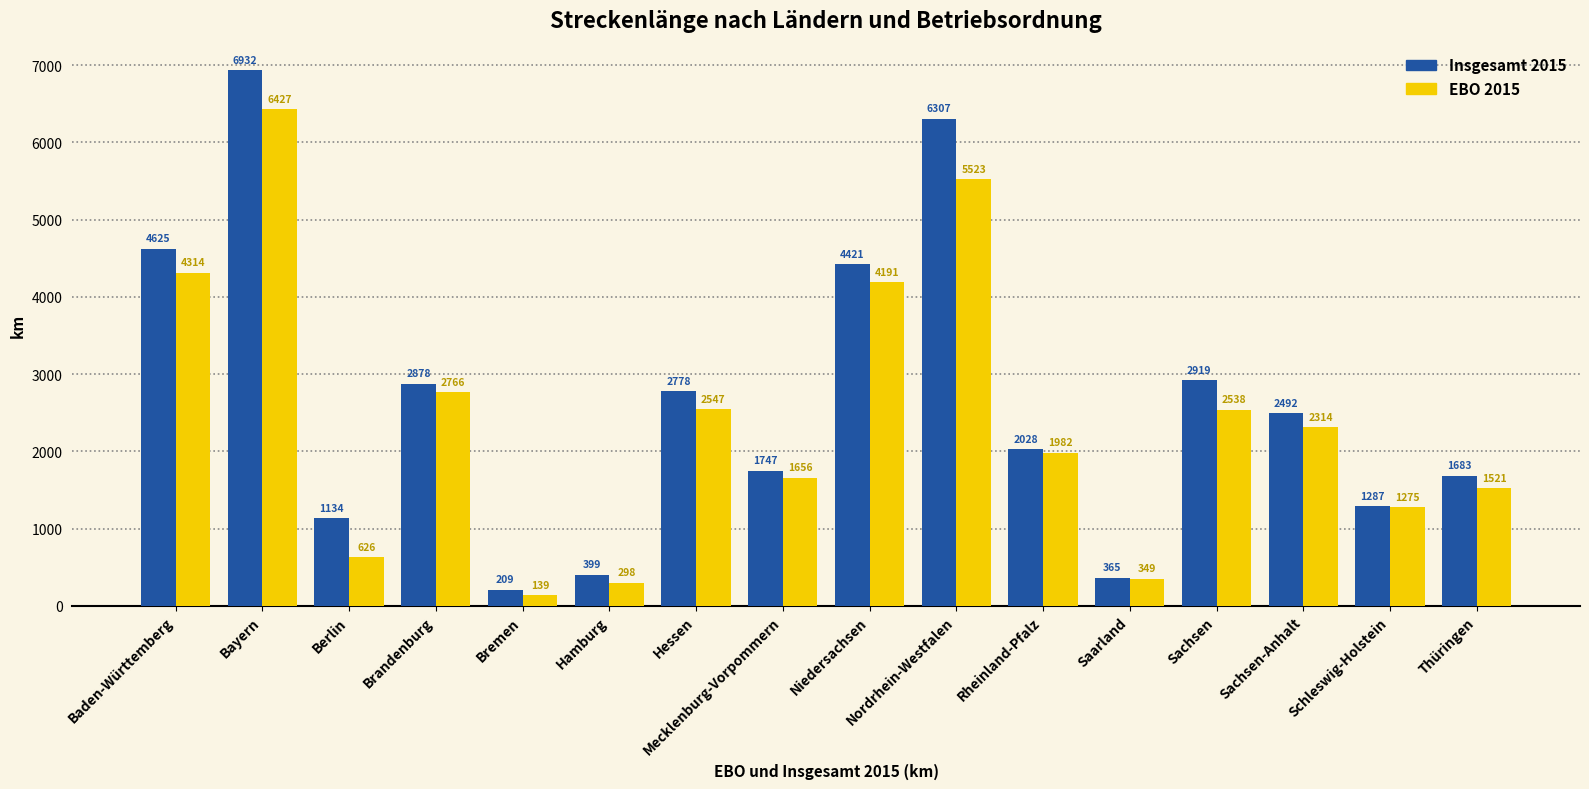

List the labels in order of Insgesamt 2015 value, smallest first.

Bremen, Saarland, Hamburg, Berlin, Schleswig-Holstein, Thüringen, Mecklenburg-Vorpommern, Rheinland-Pfalz, Sachsen-Anhalt, Hessen, Brandenburg, Sachsen, Niedersachsen, Baden-Württemberg, Nordrhein-Westfalen, Bayern